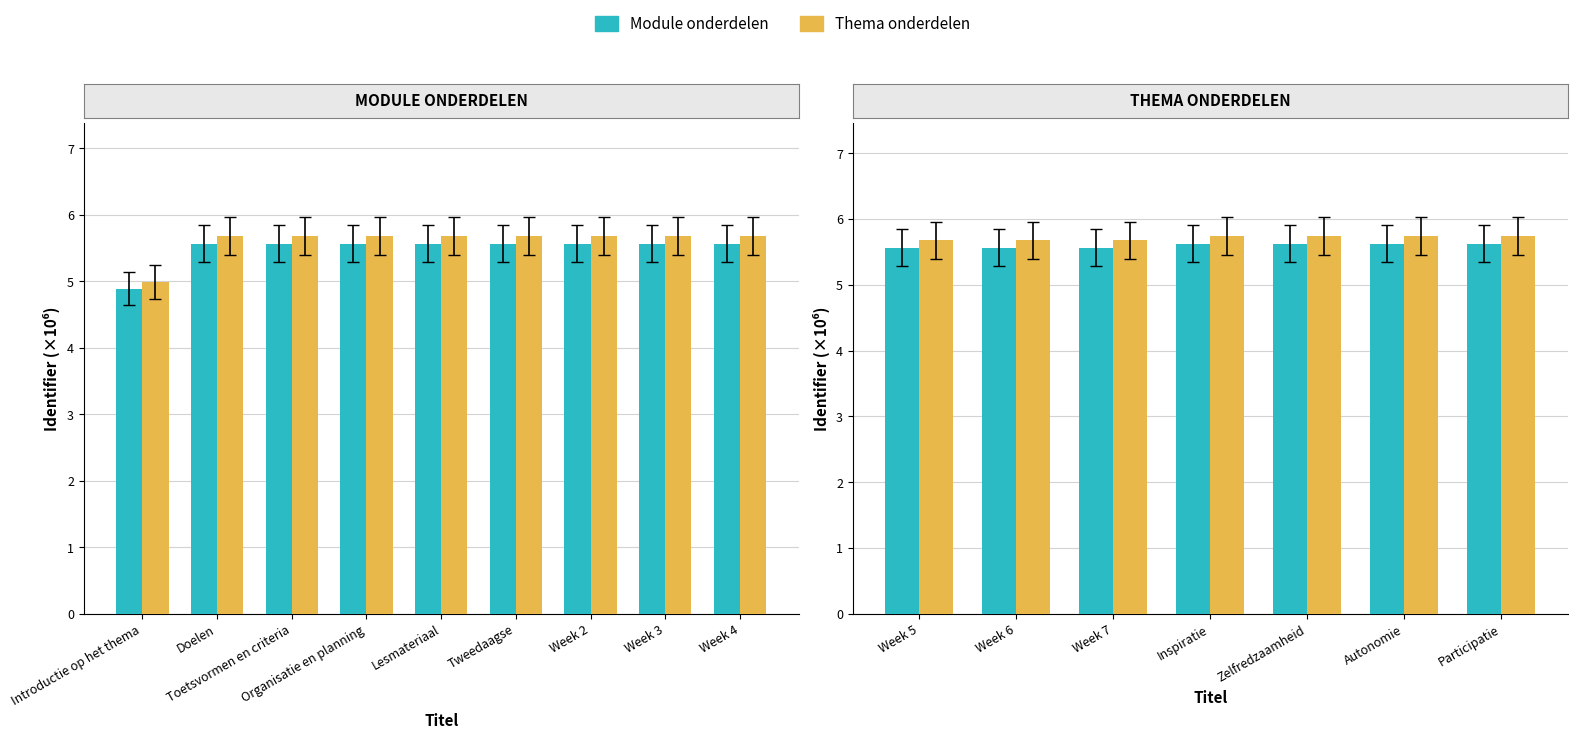

Is it true that Thema onderdelen equals 1.2 at Tweedaagse?

False